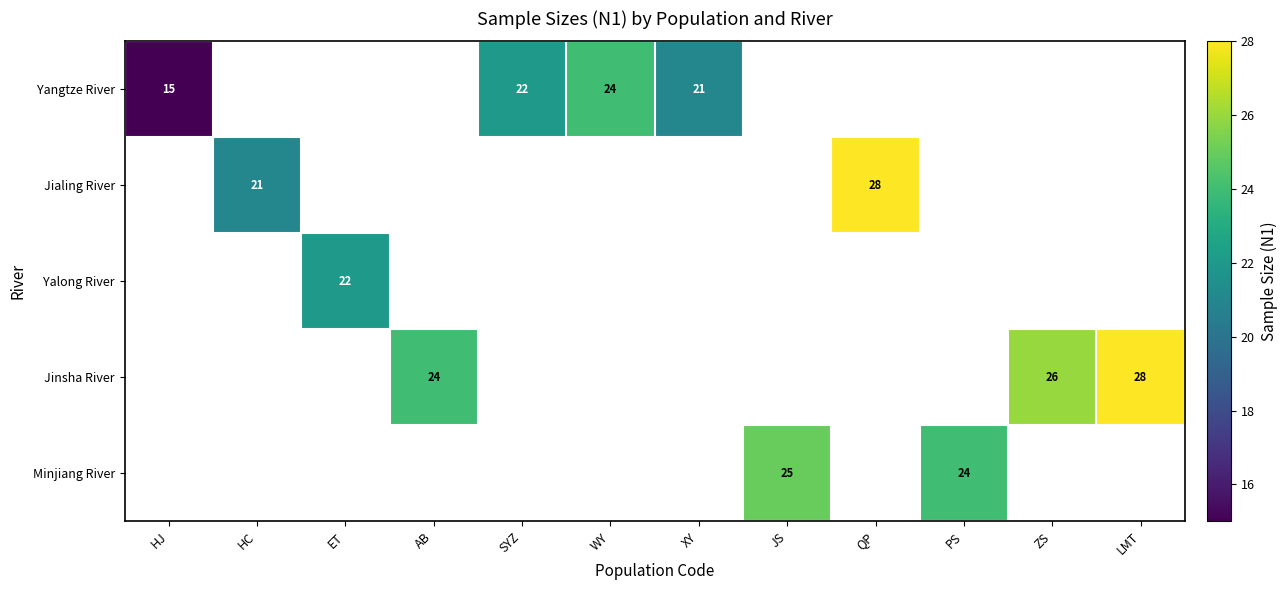

True or false: Yangtze River has a value of 21 at XY.

True